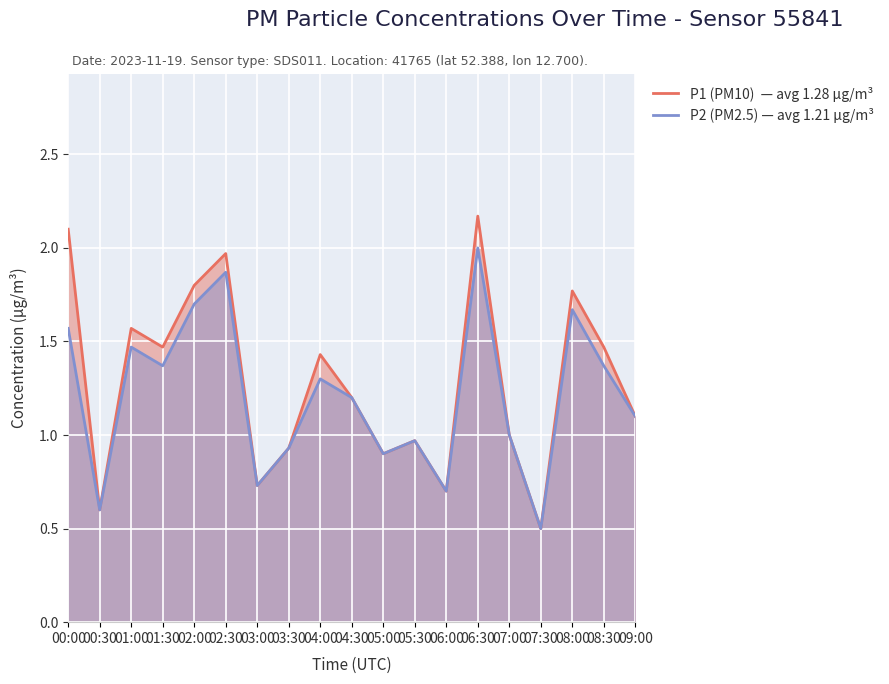

Reading left to right, list all the values displayed in this chart.

P1 (PM10)  — avg 1.28 µg/m³: 00:00=2.1	00:30=0.6	01:00=1.6	01:30=1.5	02:00=1.8	02:30=2.0	03:00=0.7	03:30=0.9	04:00=1.4	04:30=1.2	05:00=0.9	05:30=1.0	06:00=0.7	06:30=2.2	07:00=1.0	07:30=0.5	08:00=1.8	08:30=1.5	09:00=1.1
P2 (PM2.5) — avg 1.21 µg/m³: 00:00=1.6	00:30=0.6	01:00=1.5	01:30=1.4	02:00=1.7	02:30=1.9	03:00=0.7	03:30=0.9	04:00=1.3	04:30=1.2	05:00=0.9	05:30=1.0	06:00=0.7	06:30=2.0	07:00=1.0	07:30=0.5	08:00=1.7	08:30=1.4	09:00=1.1